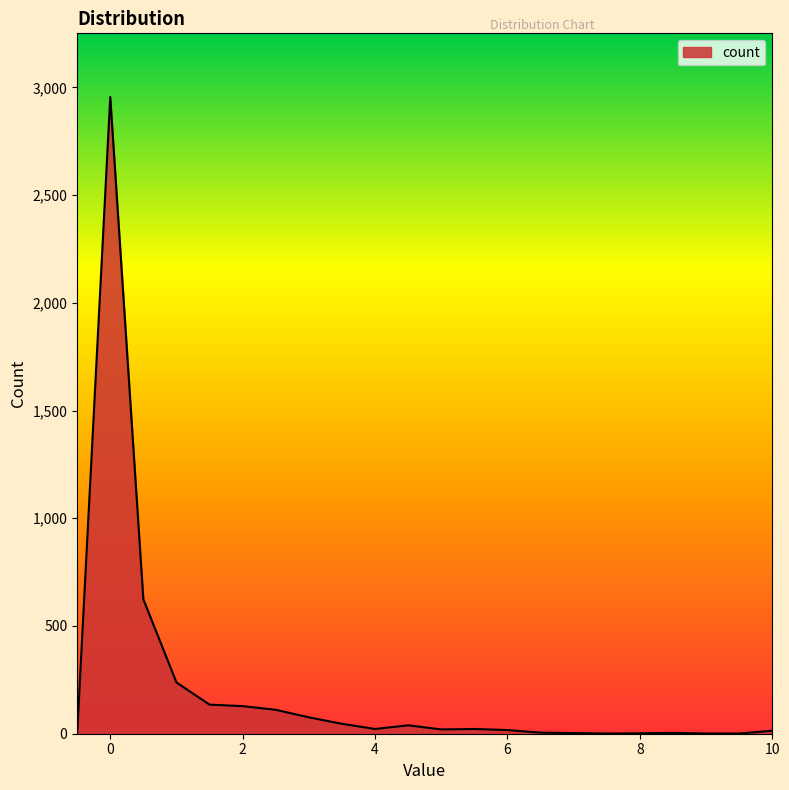

What is the difference between the maximum and minimum values?

2955